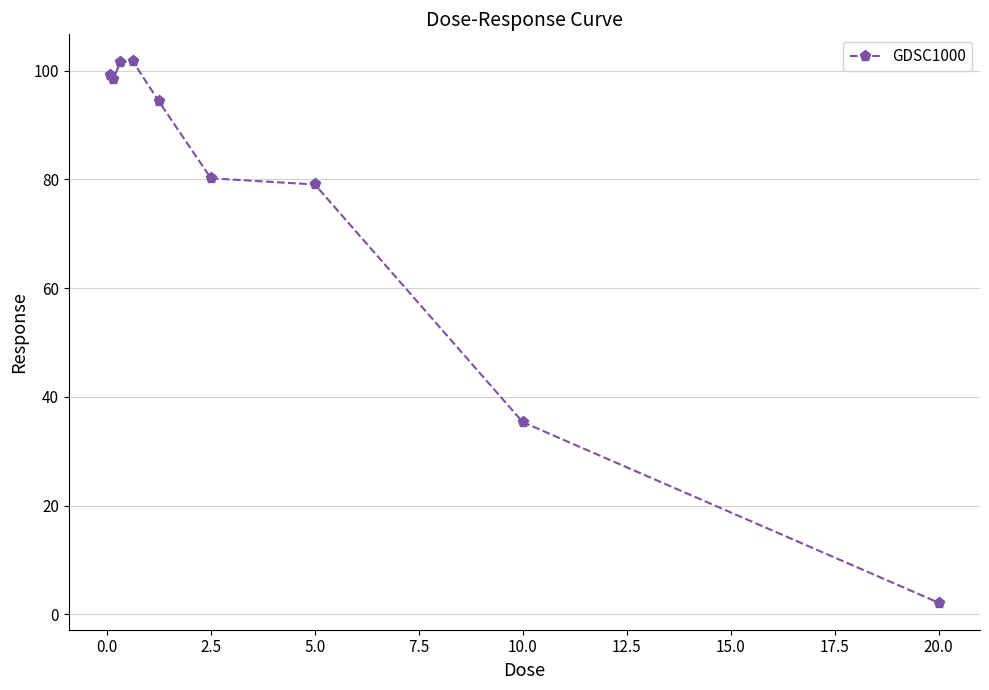

True or false: the data has more than 2 interior local peaks.

False